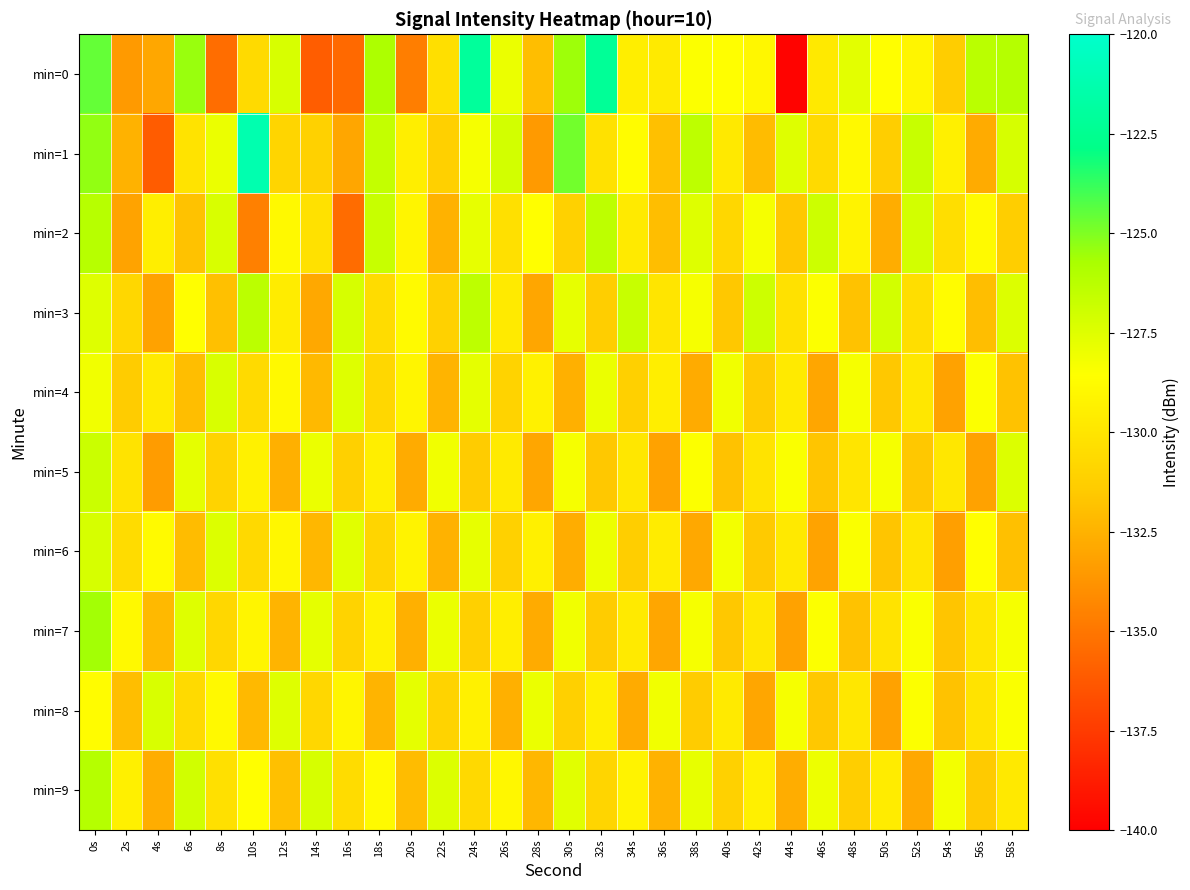

How many series are shown in this chart?

10